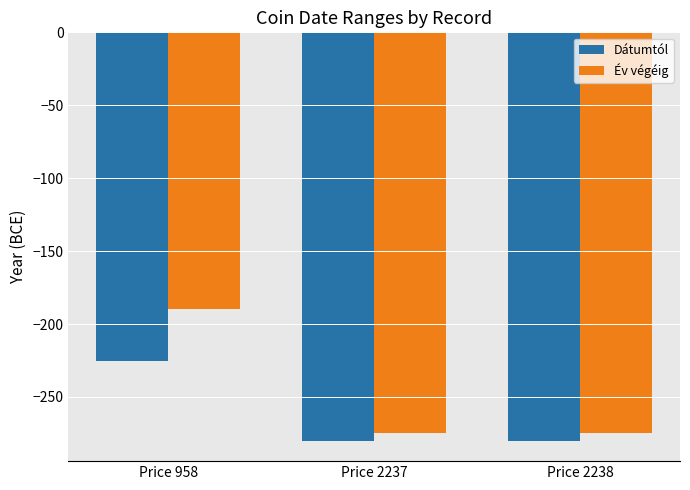

Is the value of Év végéig at Price 2237 greater than the value of Dátumtól at Price 2237?

Yes